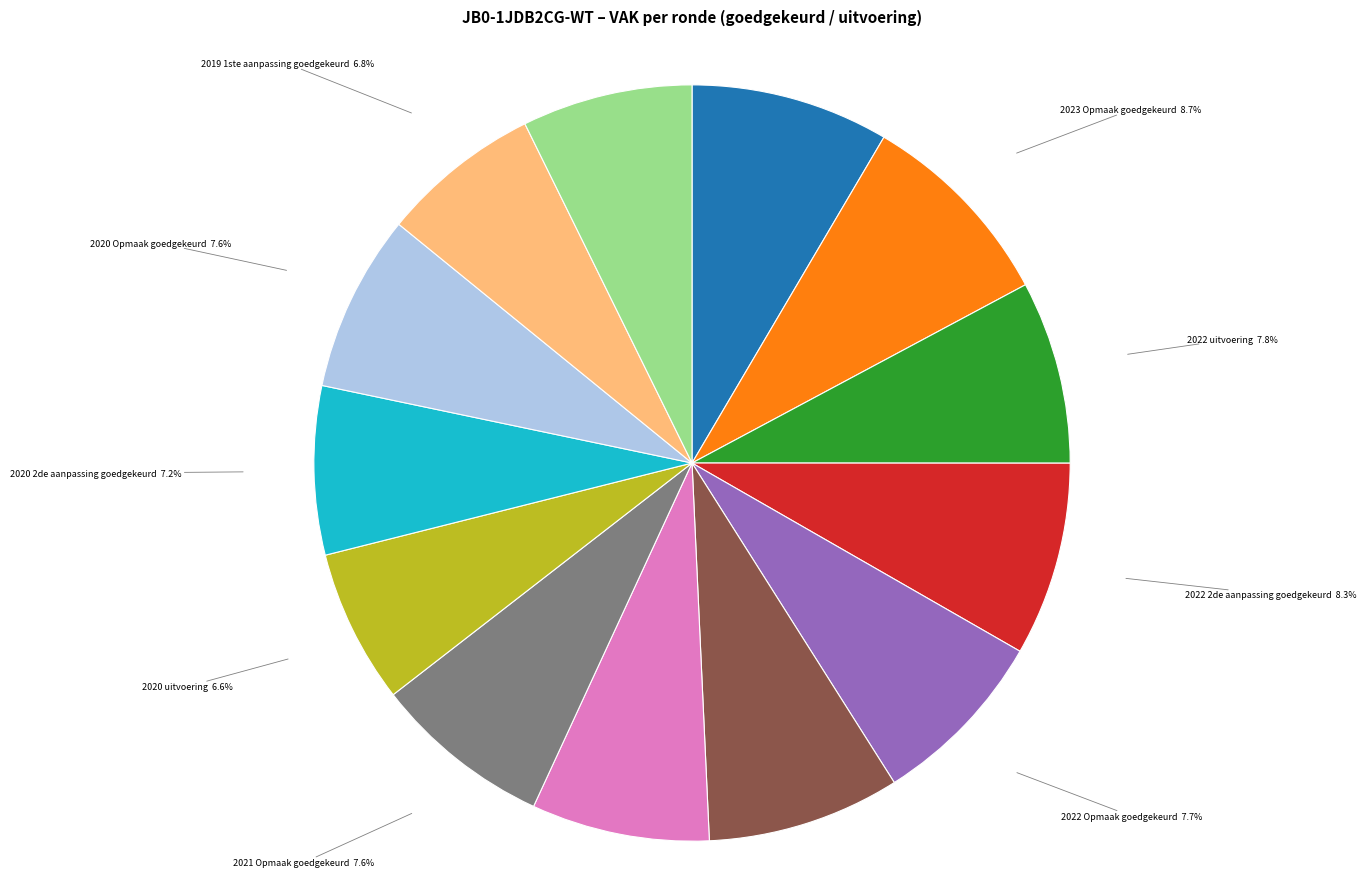

Is there a majority slice in this chart?

No